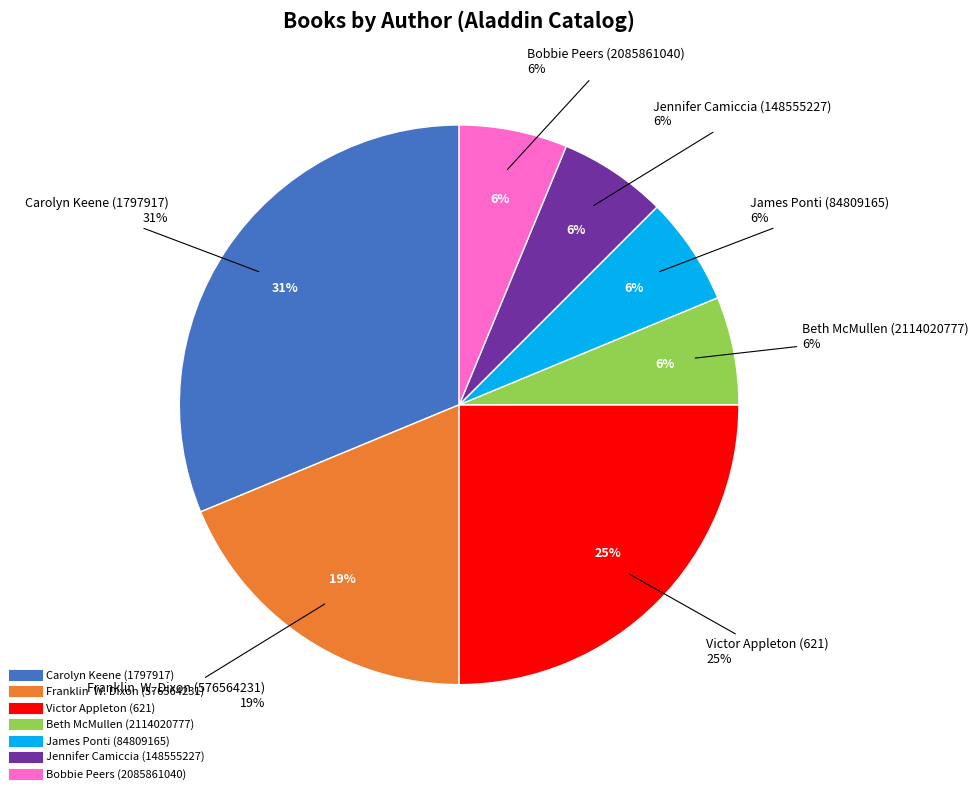

Count the number of slices in the pie.

7